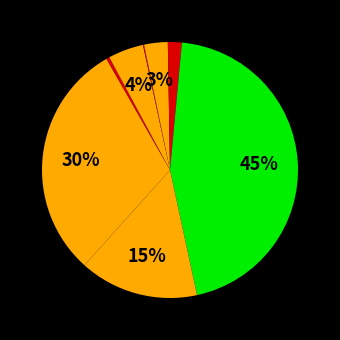

How many slices are in this pie chart?

9